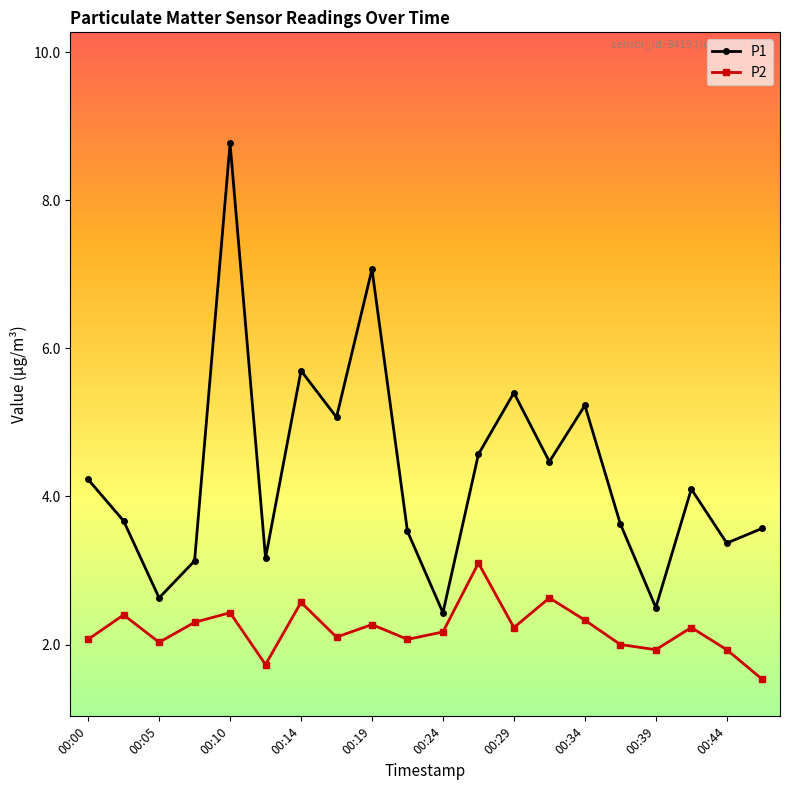

In P1, how many points are higher than both neighbors (excluding endpoints)?

6